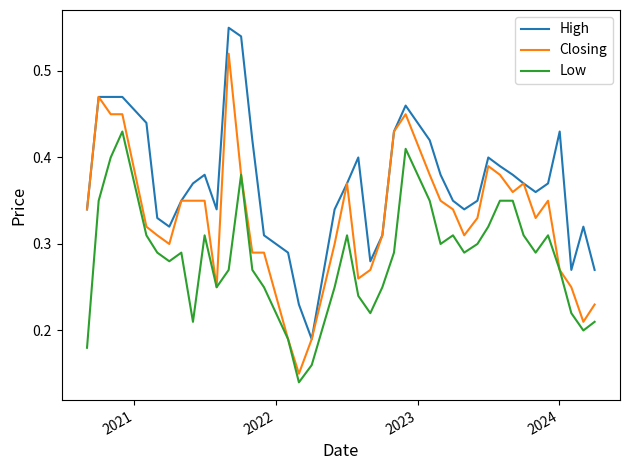

Rank the series by their maximum value, from highest to lowest.

High, Closing, Low